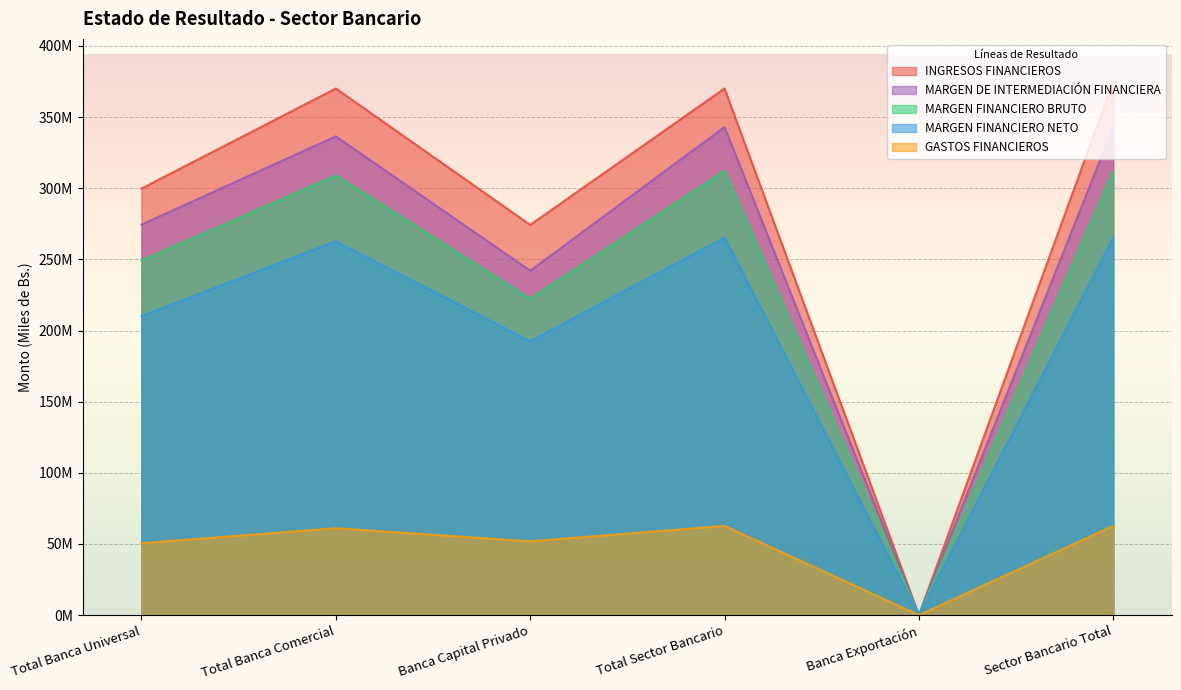

Reading right to left, extract all data points from this chart.

INGRESOS FINANCIEROS: Sector Bancario Total=374951777	Banca Exportación=21802	Total Sector Bancario=370117474	Banca Capital Privado=274258976	Total Banca Comercial=370095672	Total Banca Universal=299763333
GASTOS FINANCIEROS: Sector Bancario Total=62730200	Banca Exportación=0	Total Sector Bancario=62730200	Banca Capital Privado=51887364	Total Banca Comercial=61097427	Total Banca Universal=50594168
MARGEN FINANCIERO BRUTO: Sector Bancario Total=312221577	Banca Exportación=21802	Total Sector Bancario=312221577	Banca Capital Privado=222371612	Total Banca Comercial=308998245	Total Banca Universal=249169165
MARGEN FINANCIERO NETO: Sector Bancario Total=265363825	Banca Exportación=18228	Total Sector Bancario=265363825	Banca Capital Privado=192427182	Total Banca Comercial=262737648	Total Banca Universal=210123099
MARGEN DE INTERMEDIACIÓN FINANCIERA: Sector Bancario Total=342991977	Banca Exportación=20488	Total Sector Bancario=342991977	Banca Capital Privado=242045750	Total Banca Comercial=336483770	Total Banca Universal=274467231